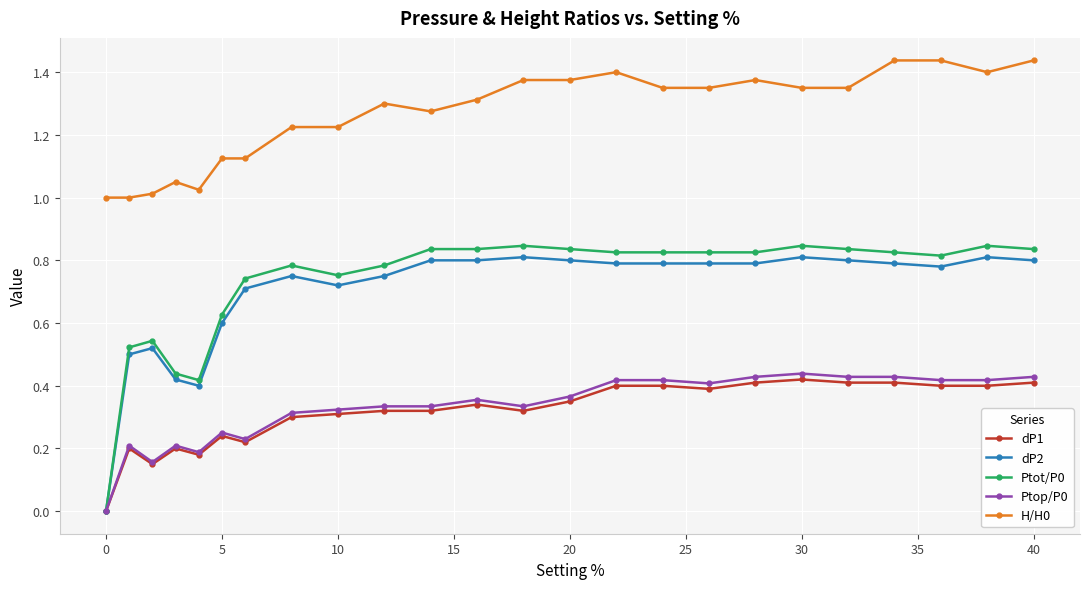

Does the chart have visible grid lines?

Yes